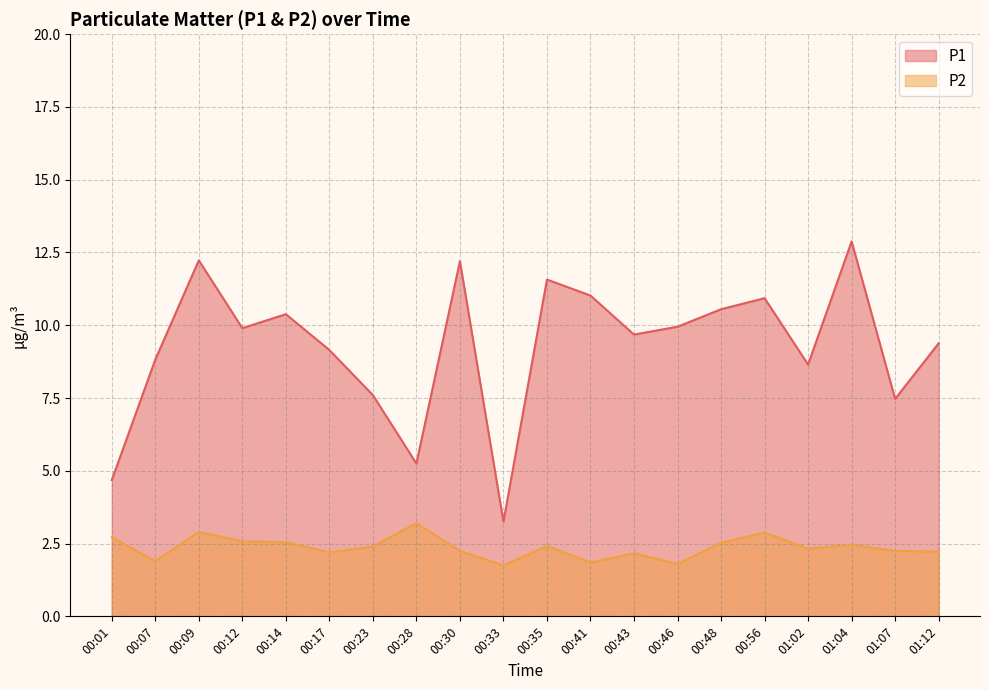

What is the sum of all P1 values?

185.5